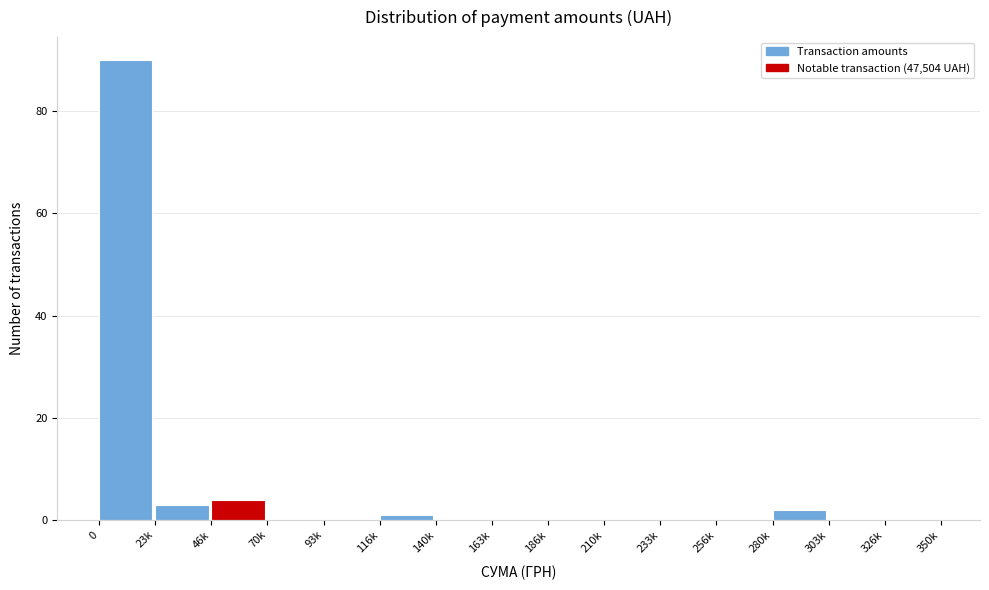

Reading right to left, transcribe all the data shown in this chart.

326k=0	303k=0	280k=2	256k=0	233k=0	210k=0	186k=0	163k=0	140k=0	116k=1	93k=0	70k=0	46k=4	23k=3	0=90